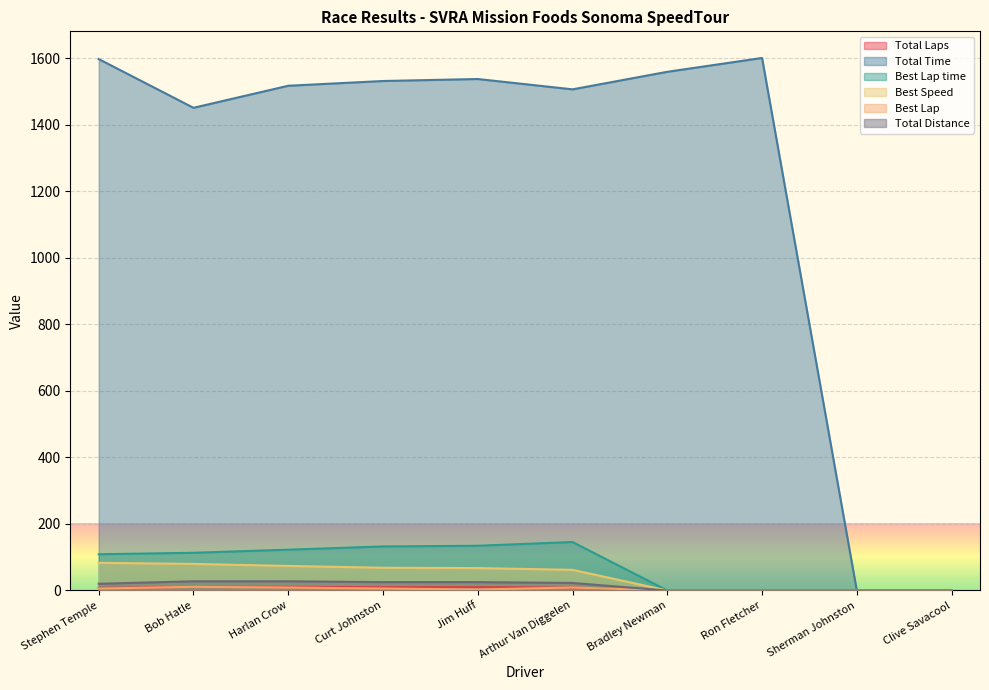

True or false: Total Distance and Best Lap time intersect in this chart.

False